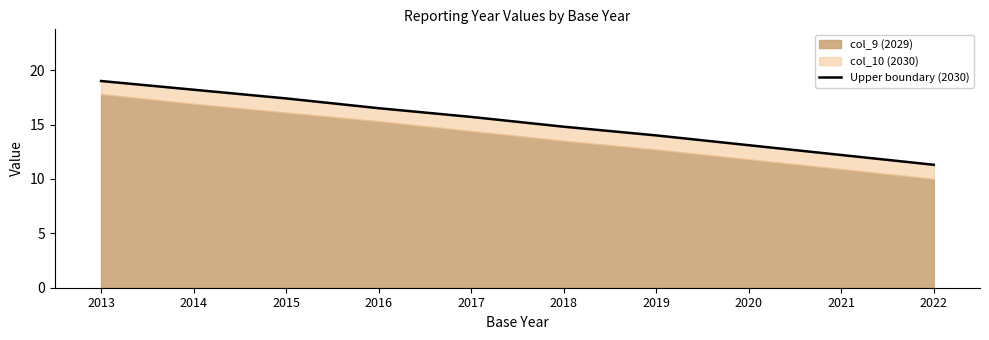

How many data points are above 15?

5